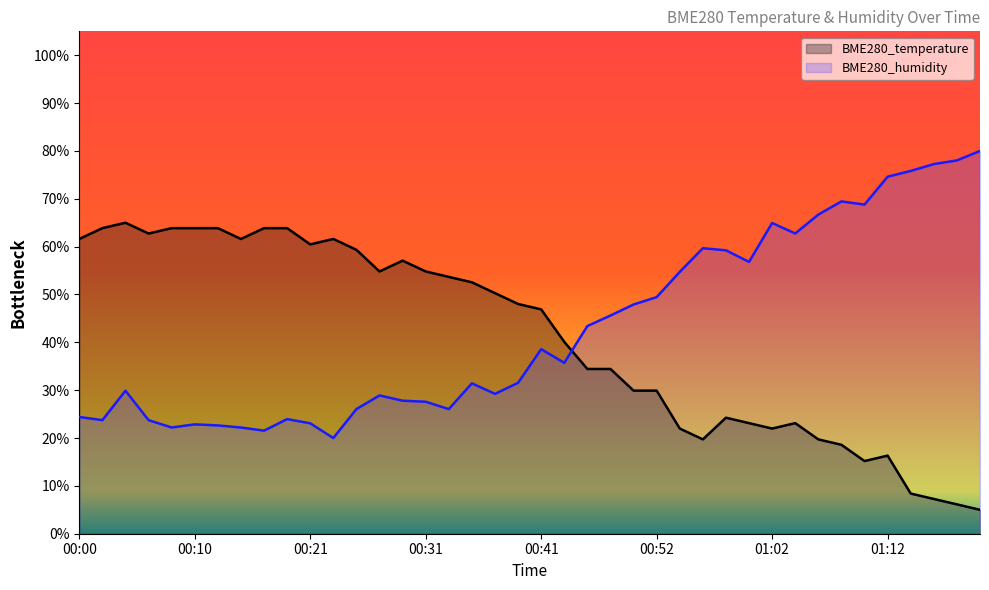

What is the average value of the BME280_humidity series?

43.0